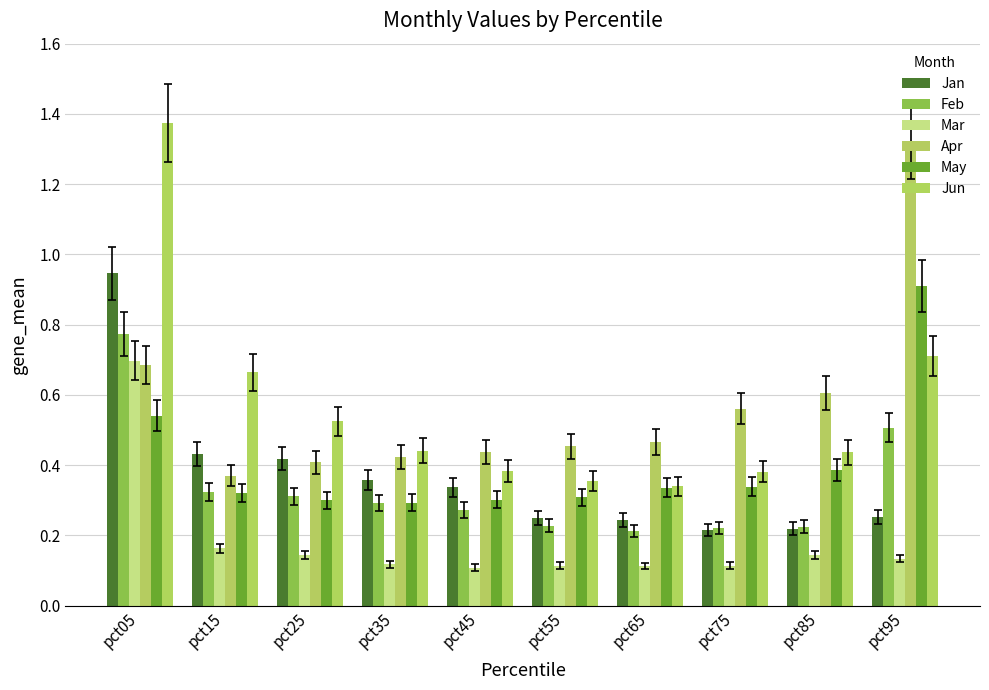

Rank the categories by Jan value from highest to lowest.

pct05, pct15, pct25, pct35, pct45, pct95, pct55, pct65, pct85, pct75